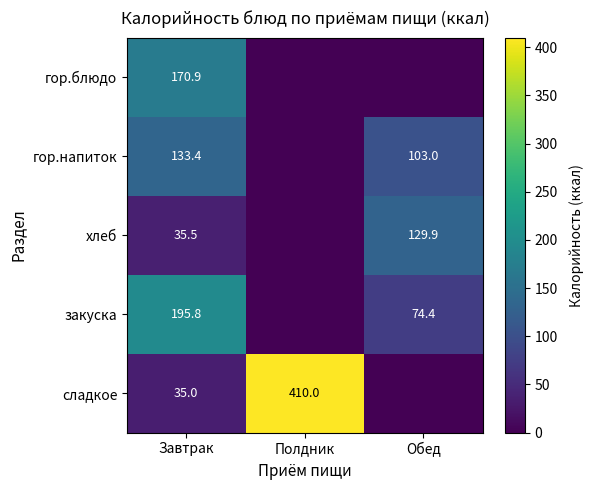

At how many categories does at least one series exceed 310?

1